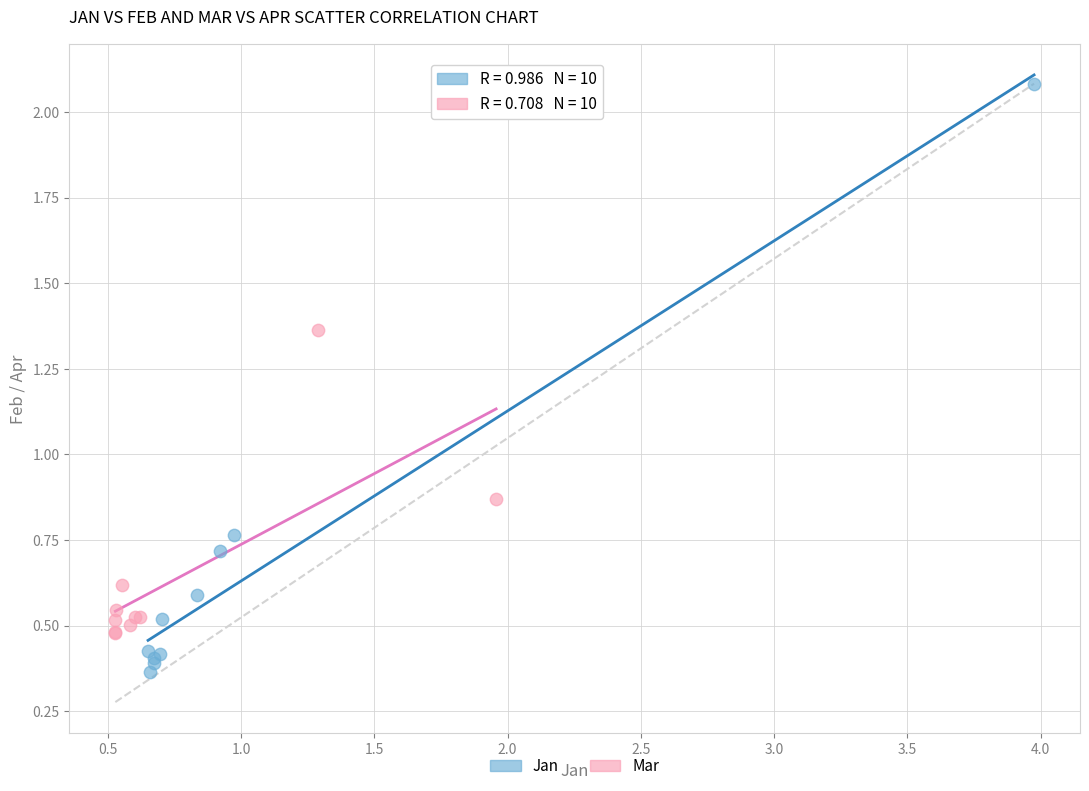

Which series has the widest spread of Y values?

Jan